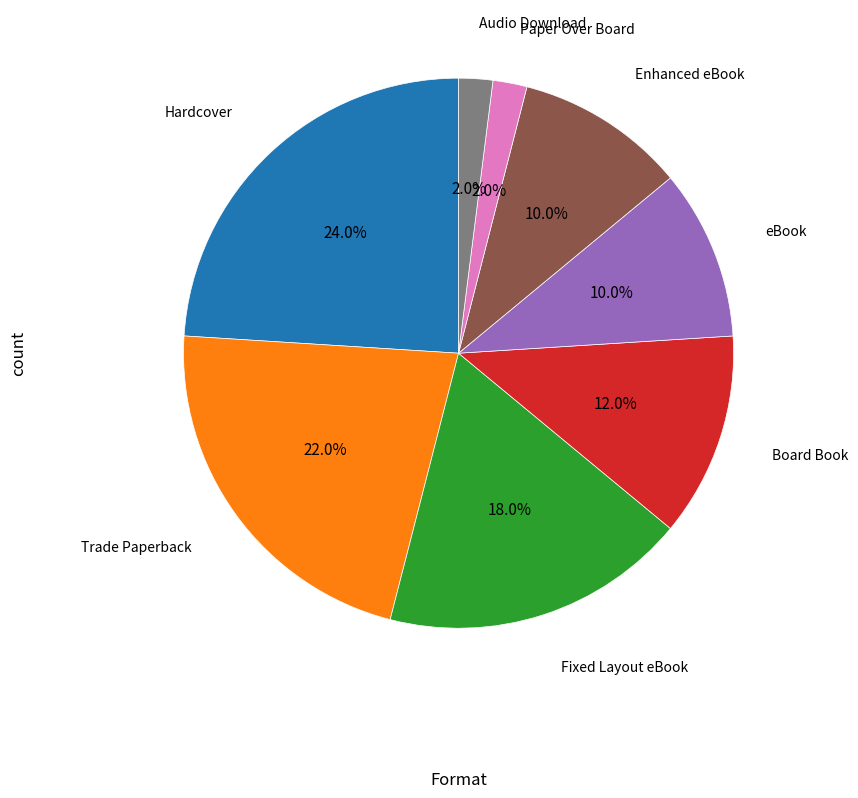

Count the number of slices in the pie.

8